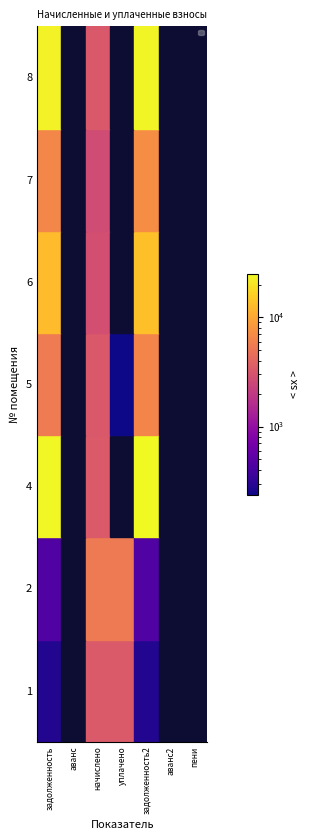

Reading left to right, transcribe all the data shown in this chart.

8: задолженность=278.3	аванс=0.0	начислено=3340.1	уплачено=3323.9	задолженность2=278.3	аванс2=0.0	пени=0.0
7: задолженность=453.2	аванс=0.0	начислено=5438.9	уплачено=5412.6	задолженность2=453.2	аванс2=0.0	пени=0.0
6: задолженность=24399.4	аванс=0.0	начислено=3301.4	уплачено=0.0	задолженность2=25224.8	аванс2=0.0	пени=0.0
5: задолженность=5541.6	аванс=0.0	начислено=3268.3	уплачено=238.5	задолженность2=6358.6	аванс2=0.0	пени=0.0
4: задолженность=12838.8	аванс=0.0	начислено=2820.8	уплачено=0.0	задолженность2=13544.0	аванс2=0.0	пени=0.0
2: задолженность=6465.6	аванс=0.0	начислено=2642.0	уплачено=0.0	задолженность2=7126.2	аванс2=0.0	пени=0.0
1: задолженность=23258.7	аванс=0.0	начислено=3266.0	уплачено=0.0	задолженность2=24075.2	аванс2=0.0	пени=0.0